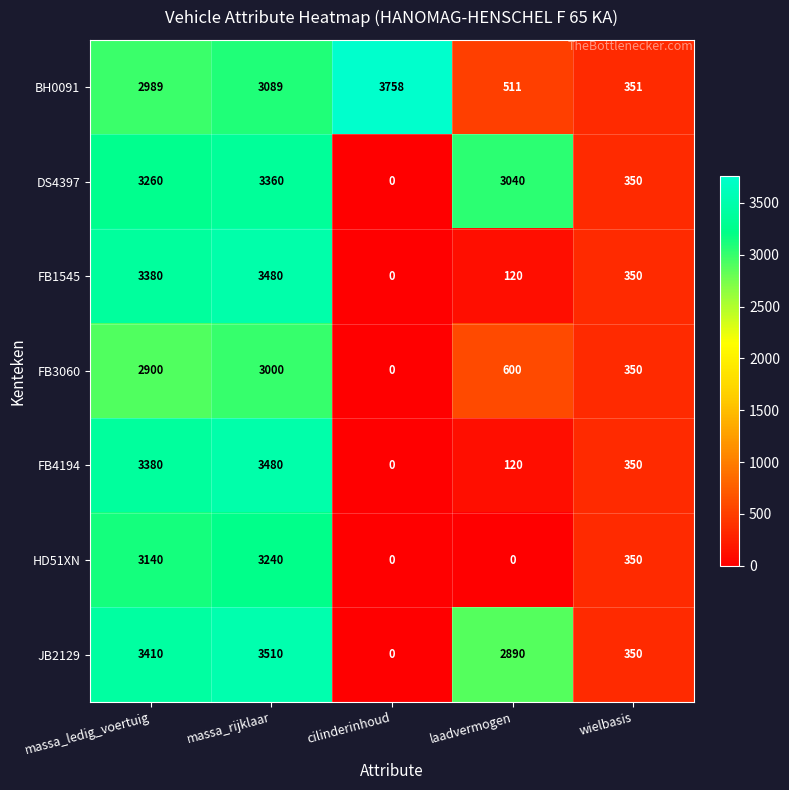

What is the spread (max minus min) of values at laadvermogen?

3040